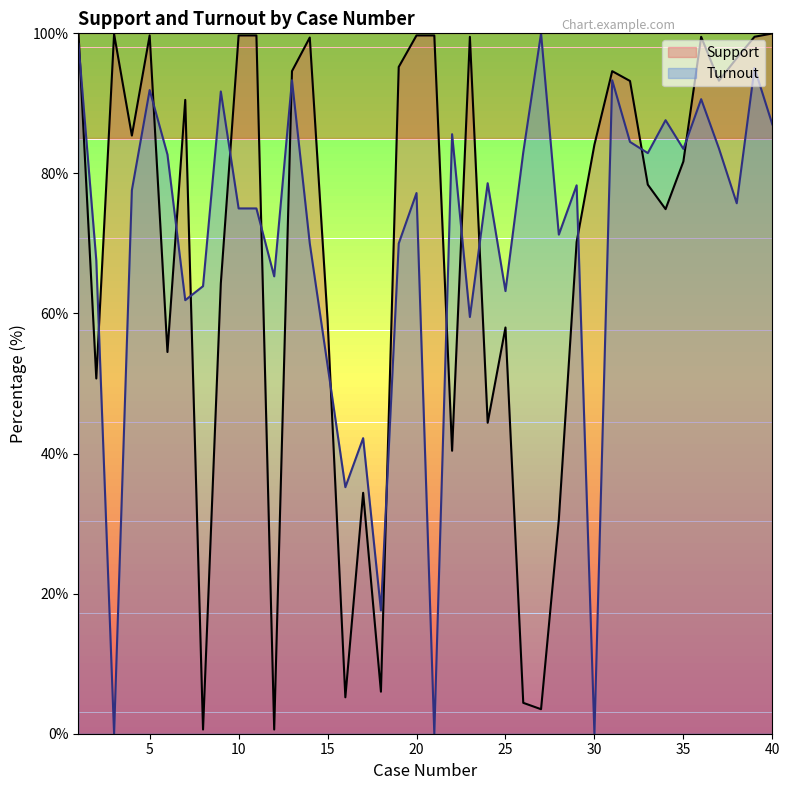

Between 14 and 29, which is larger?

14